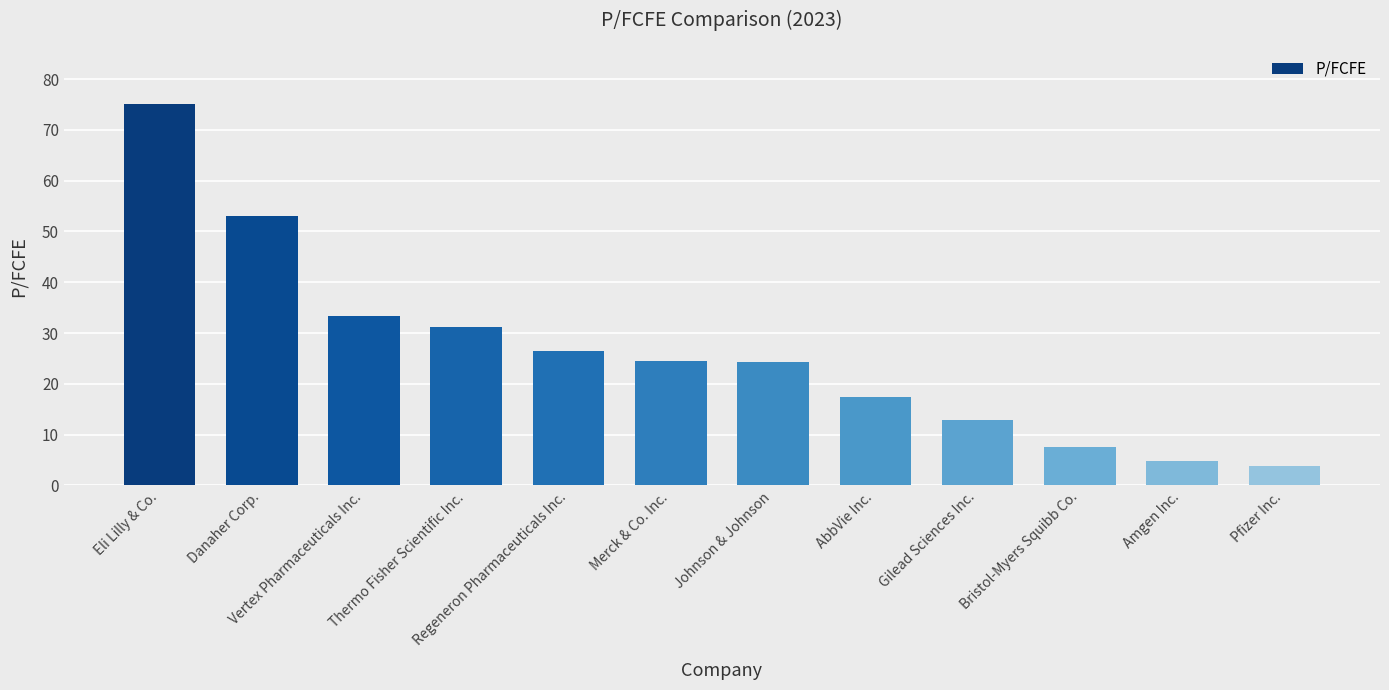

Read the value at Eli Lilly & Co..

75.1